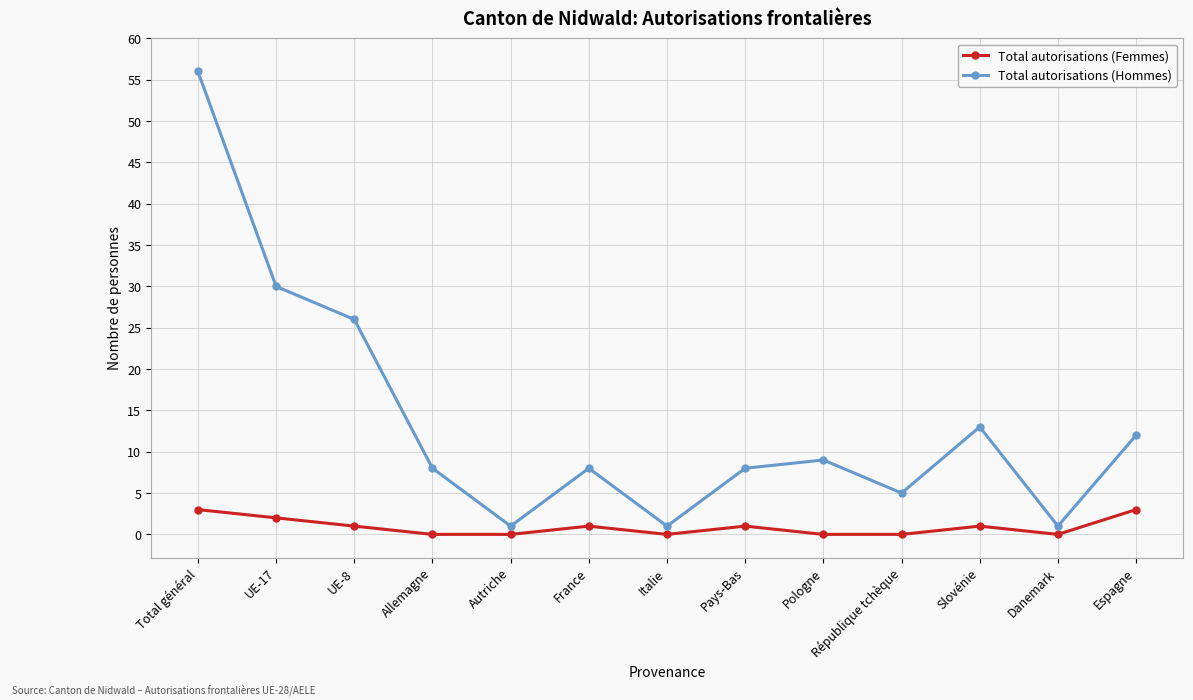

True or false: Total autorisations (Hommes) has a value of 5 at Slovénie.

False